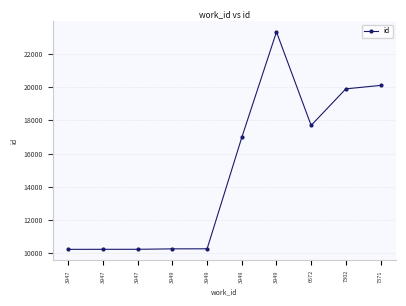

How many data points are less than 16966?

5